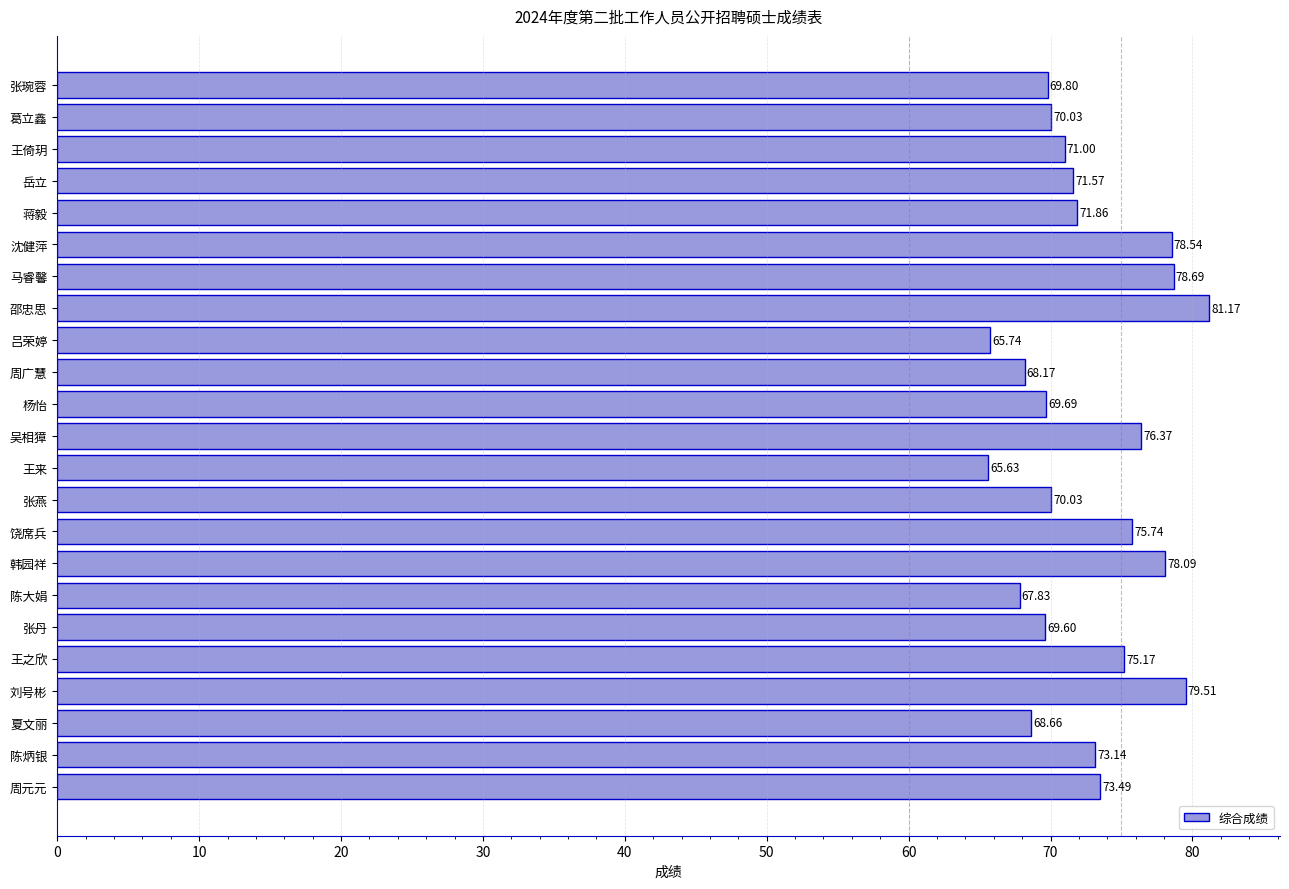

Count the number of data series in this chart.

1